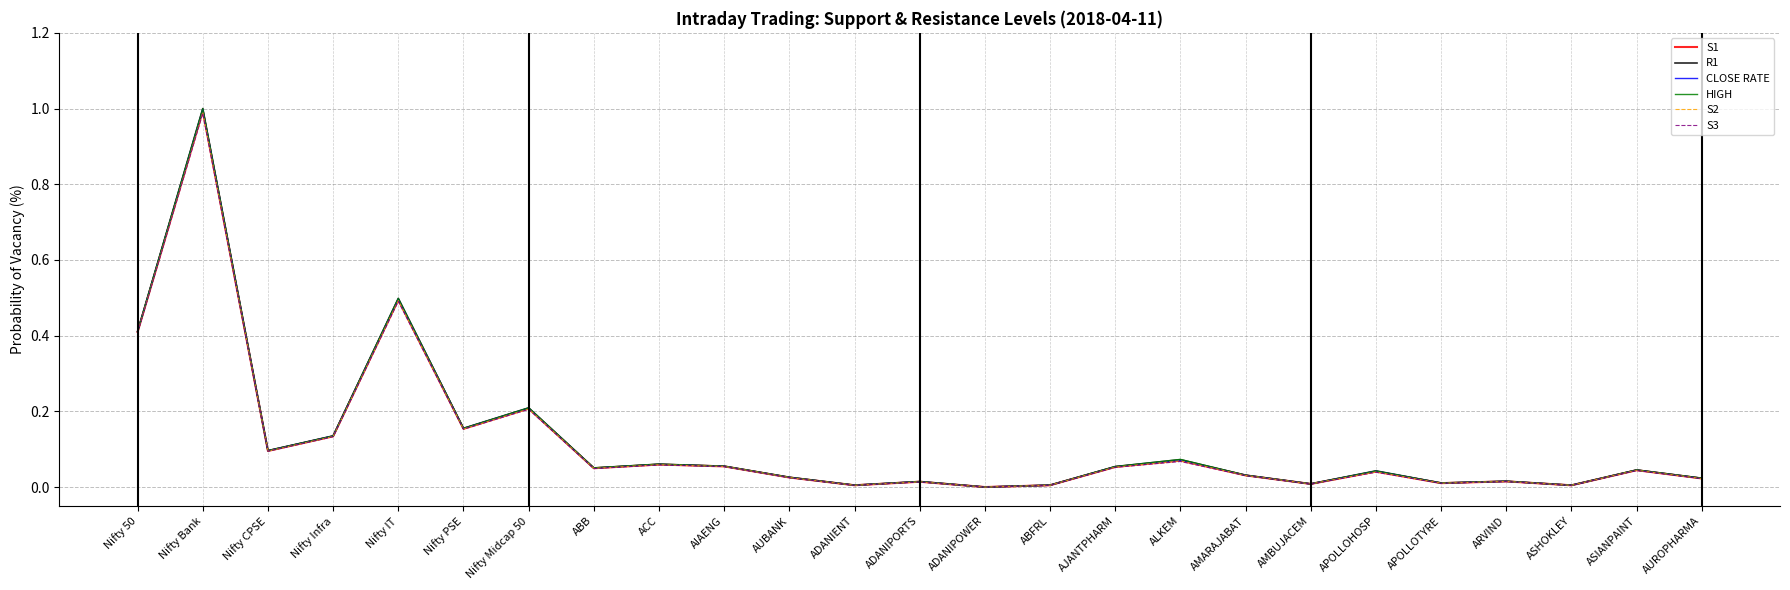

What is the total value across all series at Nifty PSE?

0.9